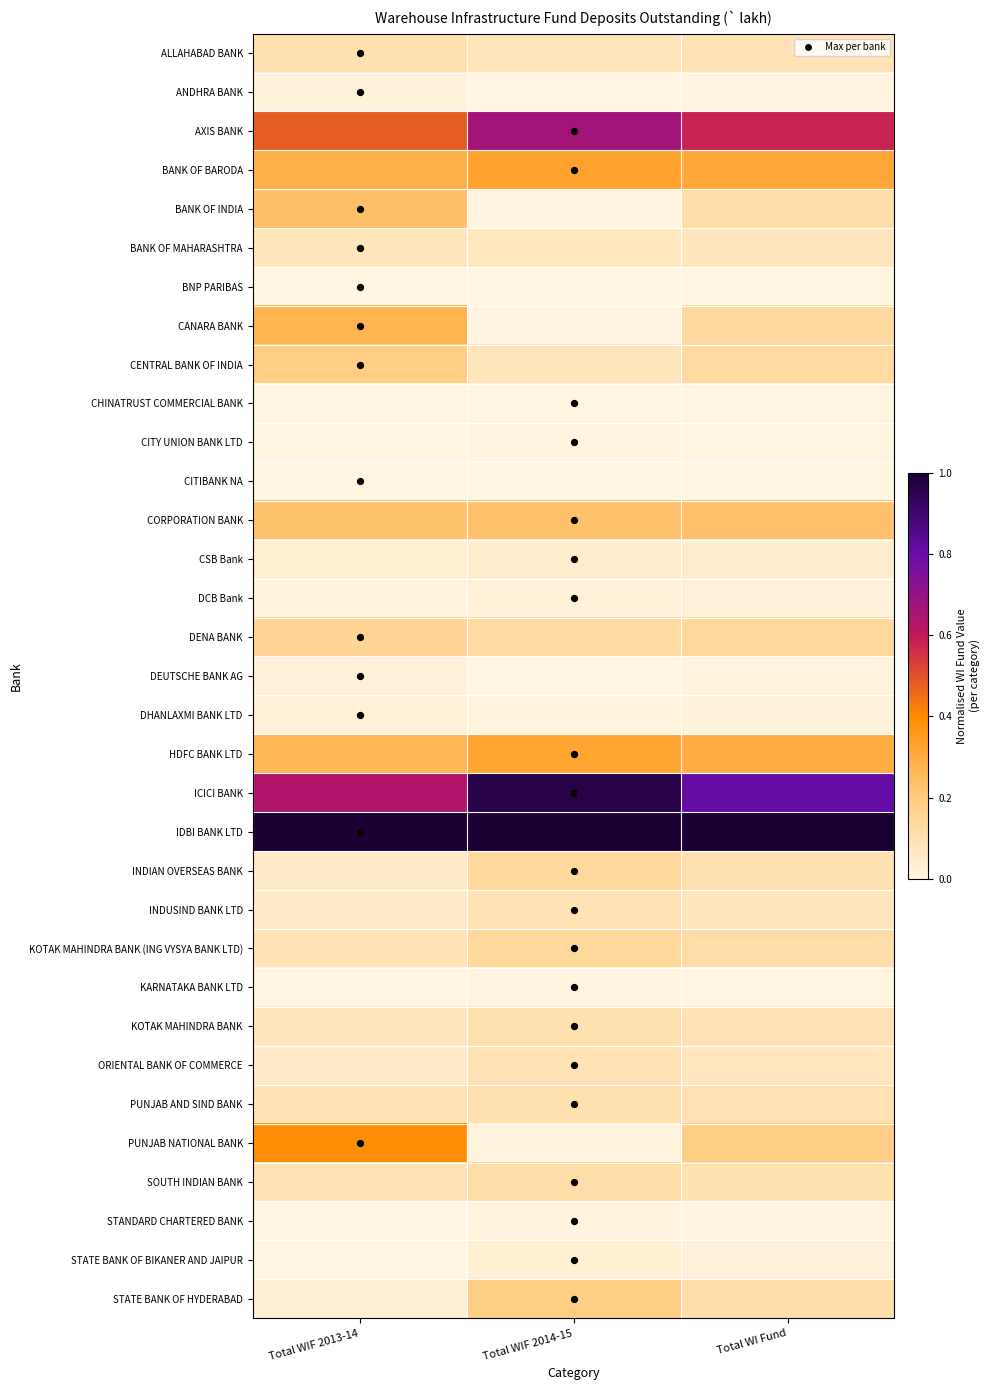

Rank the series at Total WIF 2014-15 from highest to lowest value.

IDBI BANK LTD, ICICI BANK, AXIS BANK, BANK OF BARODA, HDFC BANK LTD, CORPORATION BANK, STATE BANK OF HYDERABAD, KOTAK MAHINDRA BANK (ING VYSYA BANK LTD), INDIAN OVERSEAS BANK, DENA BANK, SOUTH INDIAN BANK, KOTAK MAHINDRA BANK, PUNJAB AND SIND BANK, ORIENTAL BANK OF COMMERCE, INDUSIND BANK LTD, ALLAHABAD BANK, CENTRAL BANK OF INDIA, BANK OF MAHARASHTRA, CSB Bank, STATE BANK OF BIKANER AND JAIPUR, DCB Bank, PUNJAB NATIONAL BANK, STANDARD CHARTERED BANK, DHANLAXMI BANK LTD, CANARA BANK, CITY UNION BANK LTD, BANK OF INDIA, KARNATAKA BANK LTD, CHINATRUST COMMERCIAL BANK, ANDHRA BANK, BNP PARIBAS, CITIBANK NA, DEUTSCHE BANK AG